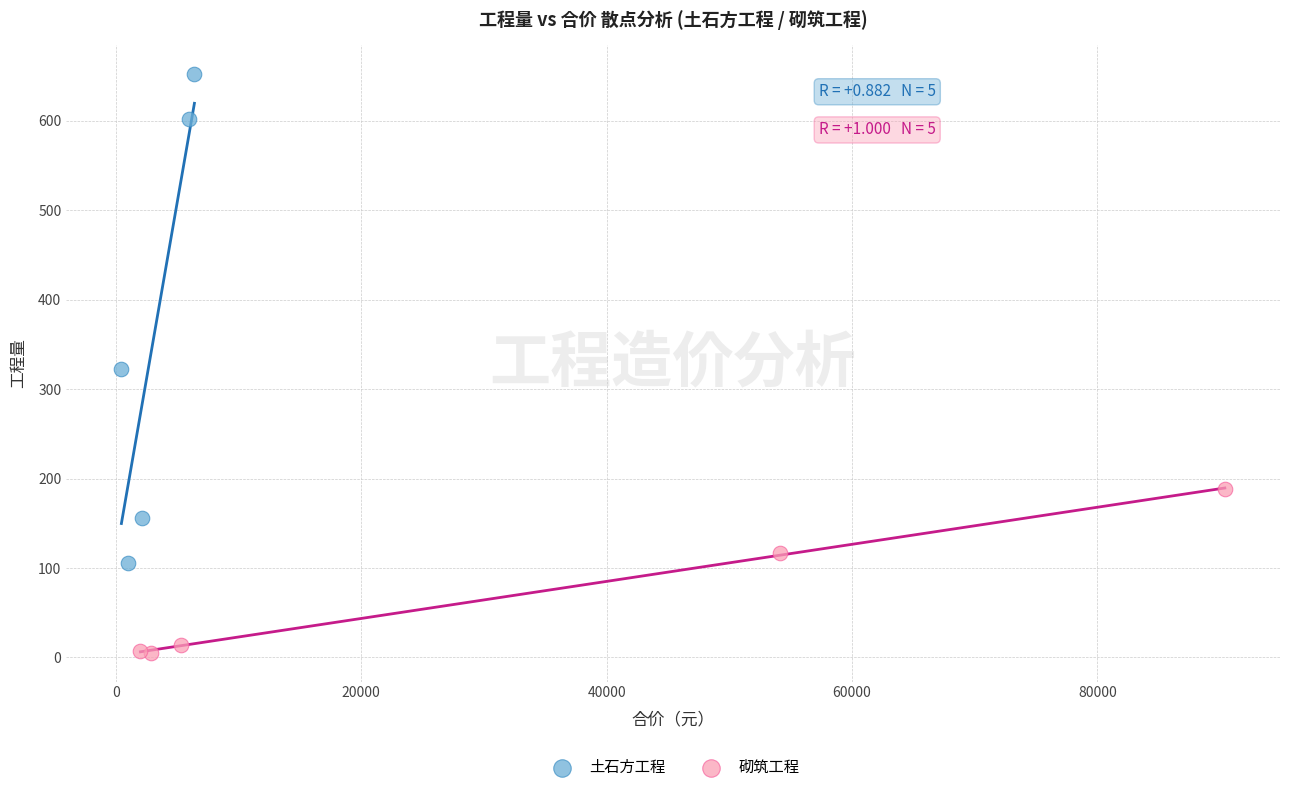

Which series has the largest Y range (max minus min)?

土石方工程